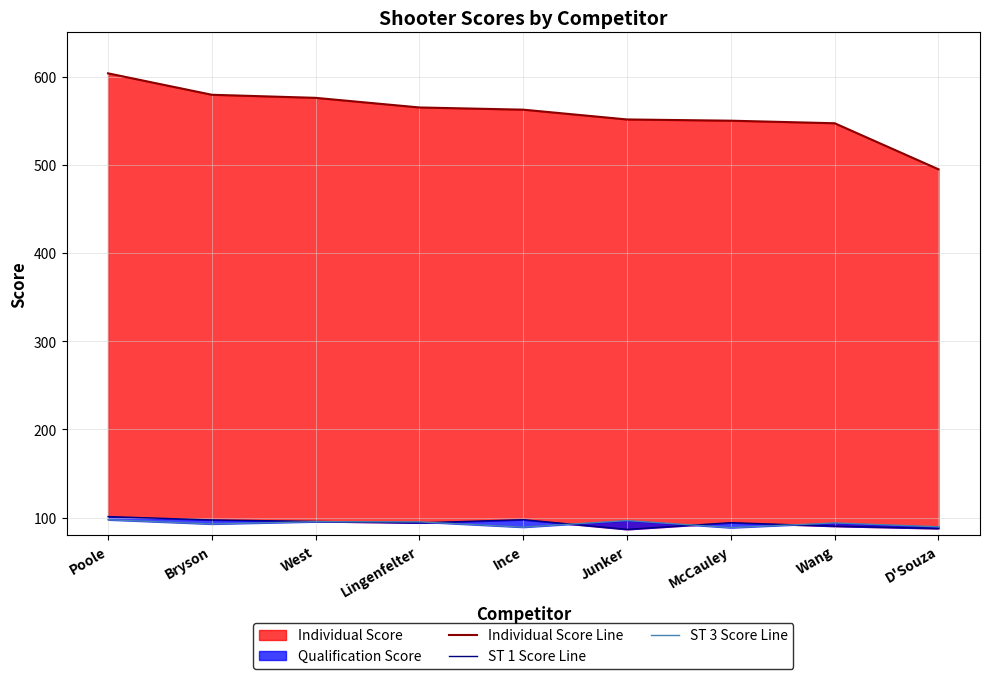

How many times do ST 3 Score Line and ST 1 Score Line cross each other?

5